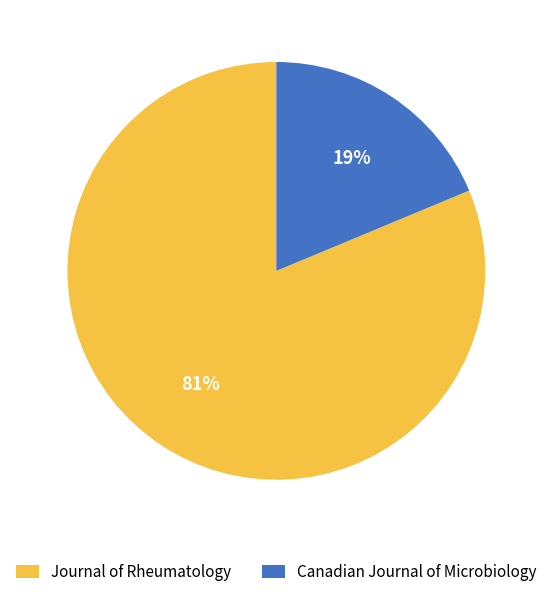

True or false: Journal of Rheumatology accounts for 81% of the total.

True